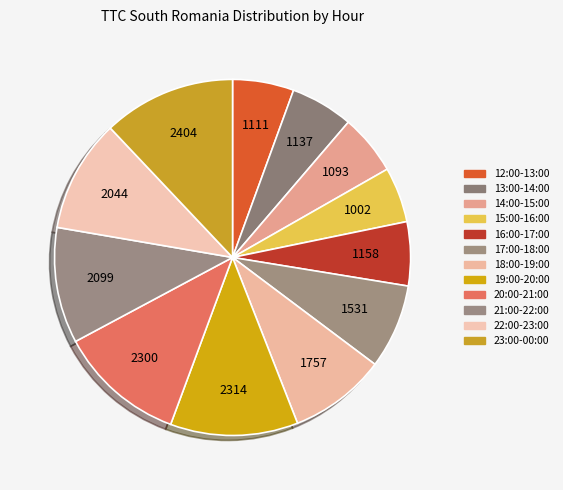

How many segments does this pie chart have?

12